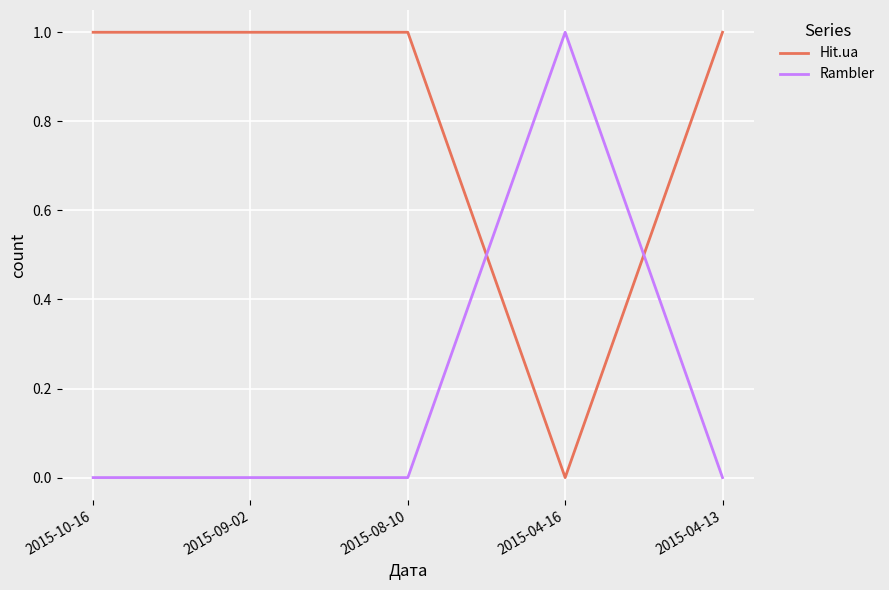

Rank the series at 2015-04-16 from highest to lowest value.

Rambler, Hit.ua